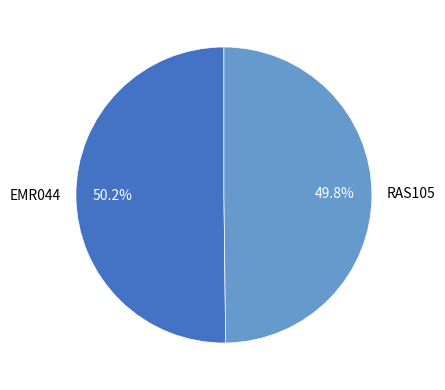

The EMR044 slice represents 50% of the pie. True or false?

True